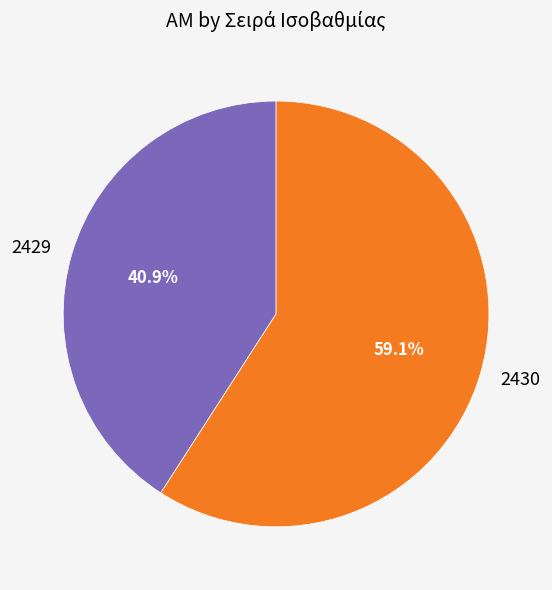

Is the sum of 2430 and 2429 greater than half?

Yes